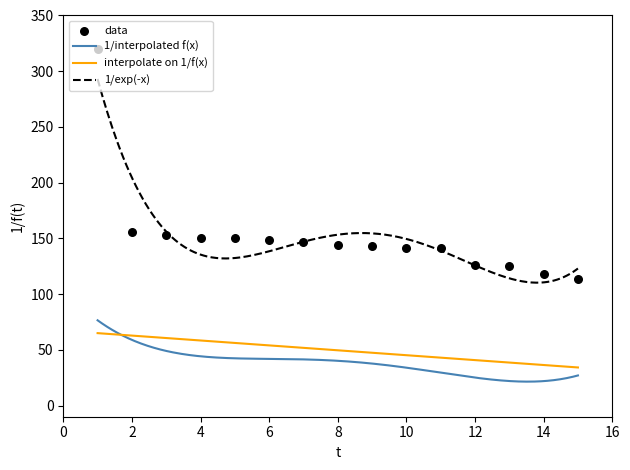

At which category is the sum across all series the highest?

1